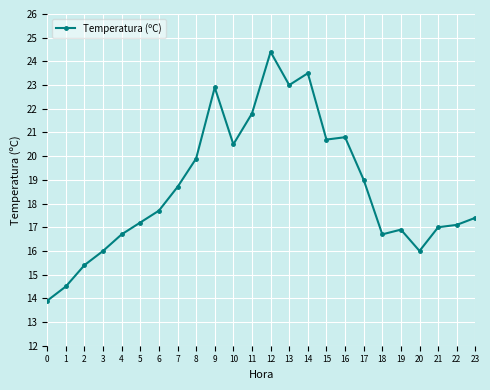

Where is the first local maximum?

9